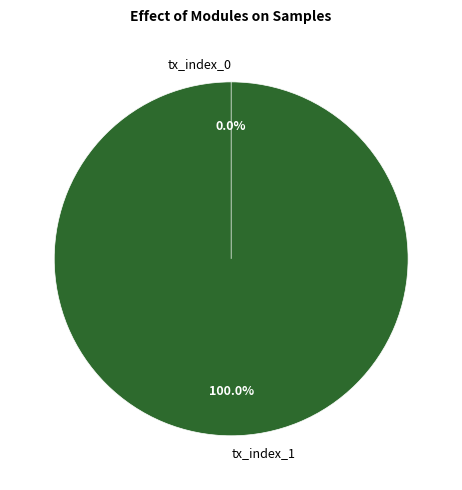

Is it true that tx_index_0 is 0% of the pie?

True